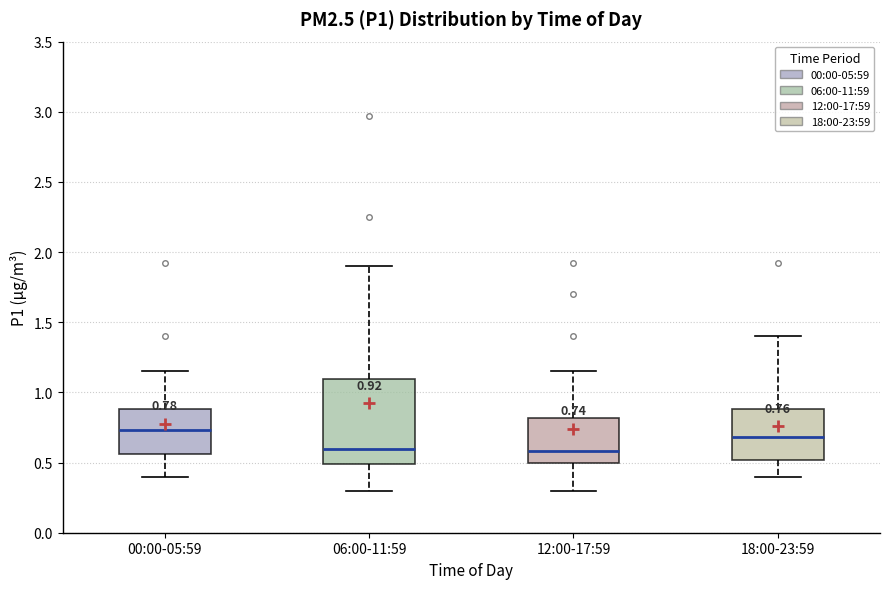

Which box is the tallest, from its lower edge to its upper edge?

06:00-11:59